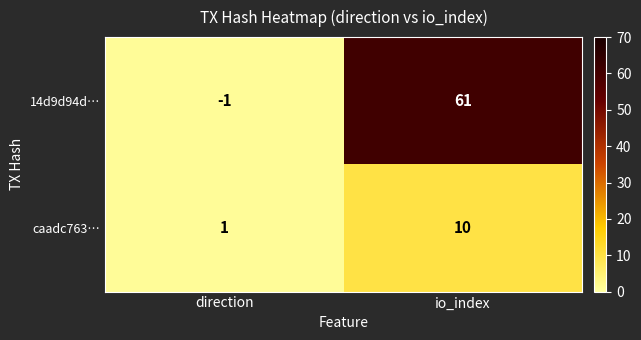

What is the sum of all caadc763… values?

11